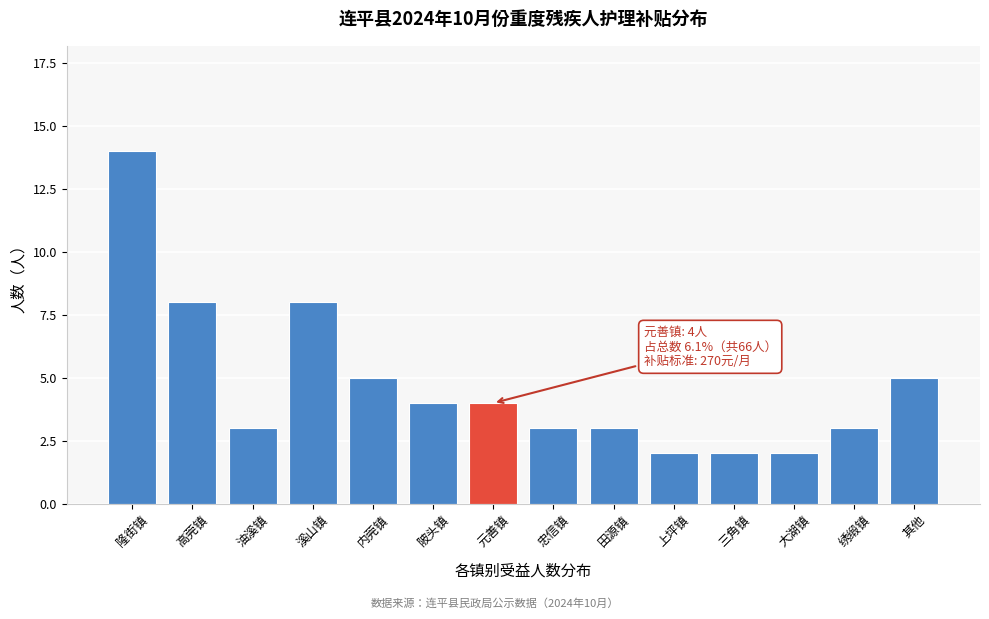

Reading right to left, what are all the values shown in this chart?

其他=5	绣缎镇=3	大湖镇=2	三角镇=2	上坪镇=2	田源镇=3	忠信镇=3	元善镇=4	陂头镇=4	内莞镇=5	溪山镇=8	油溪镇=3	高莞镇=8	隆街镇=14